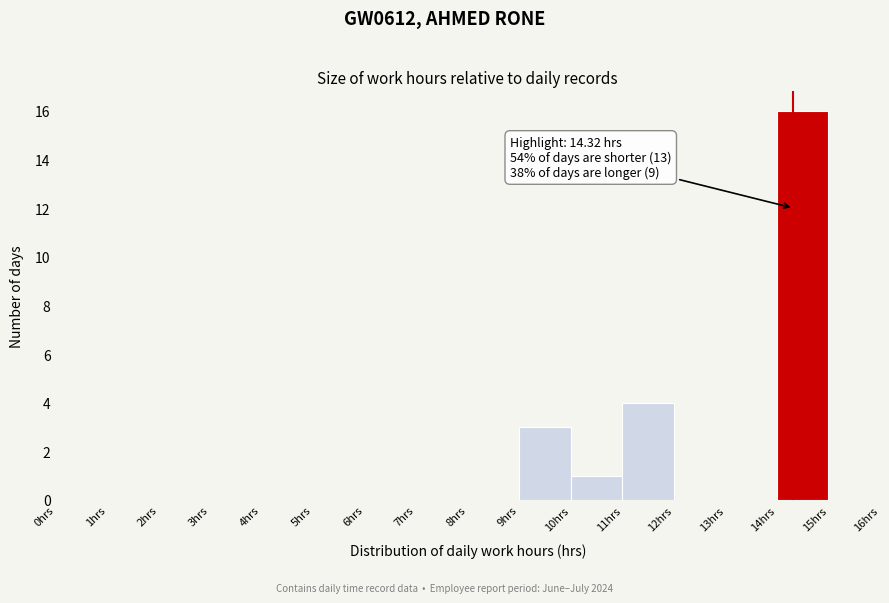

Which range on the x-axis has the tallest bar?

14 to 15